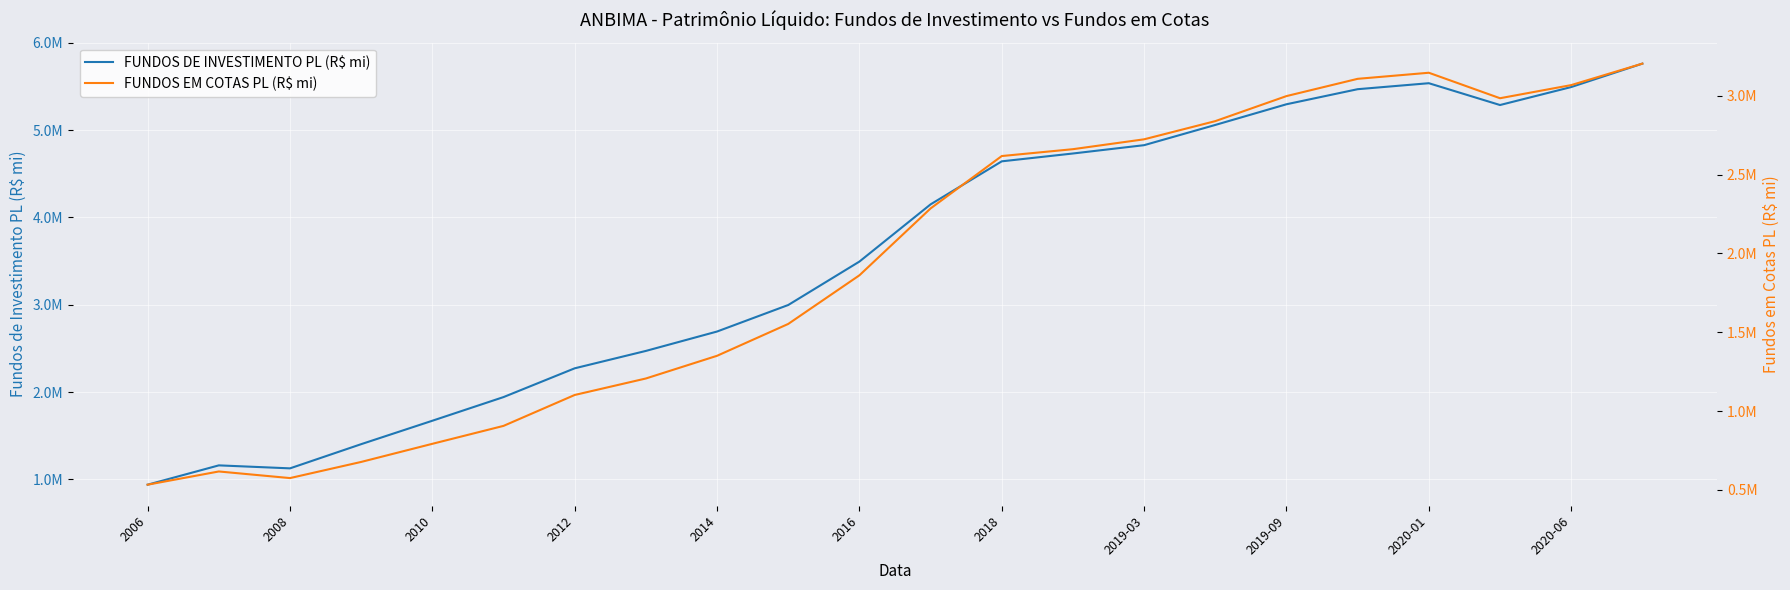

List the series in order of their peak value, highest first.

FUNDOS DE INVESTIMENTO PL (R$ mi), FUNDOS EM COTAS PL (R$ mi)